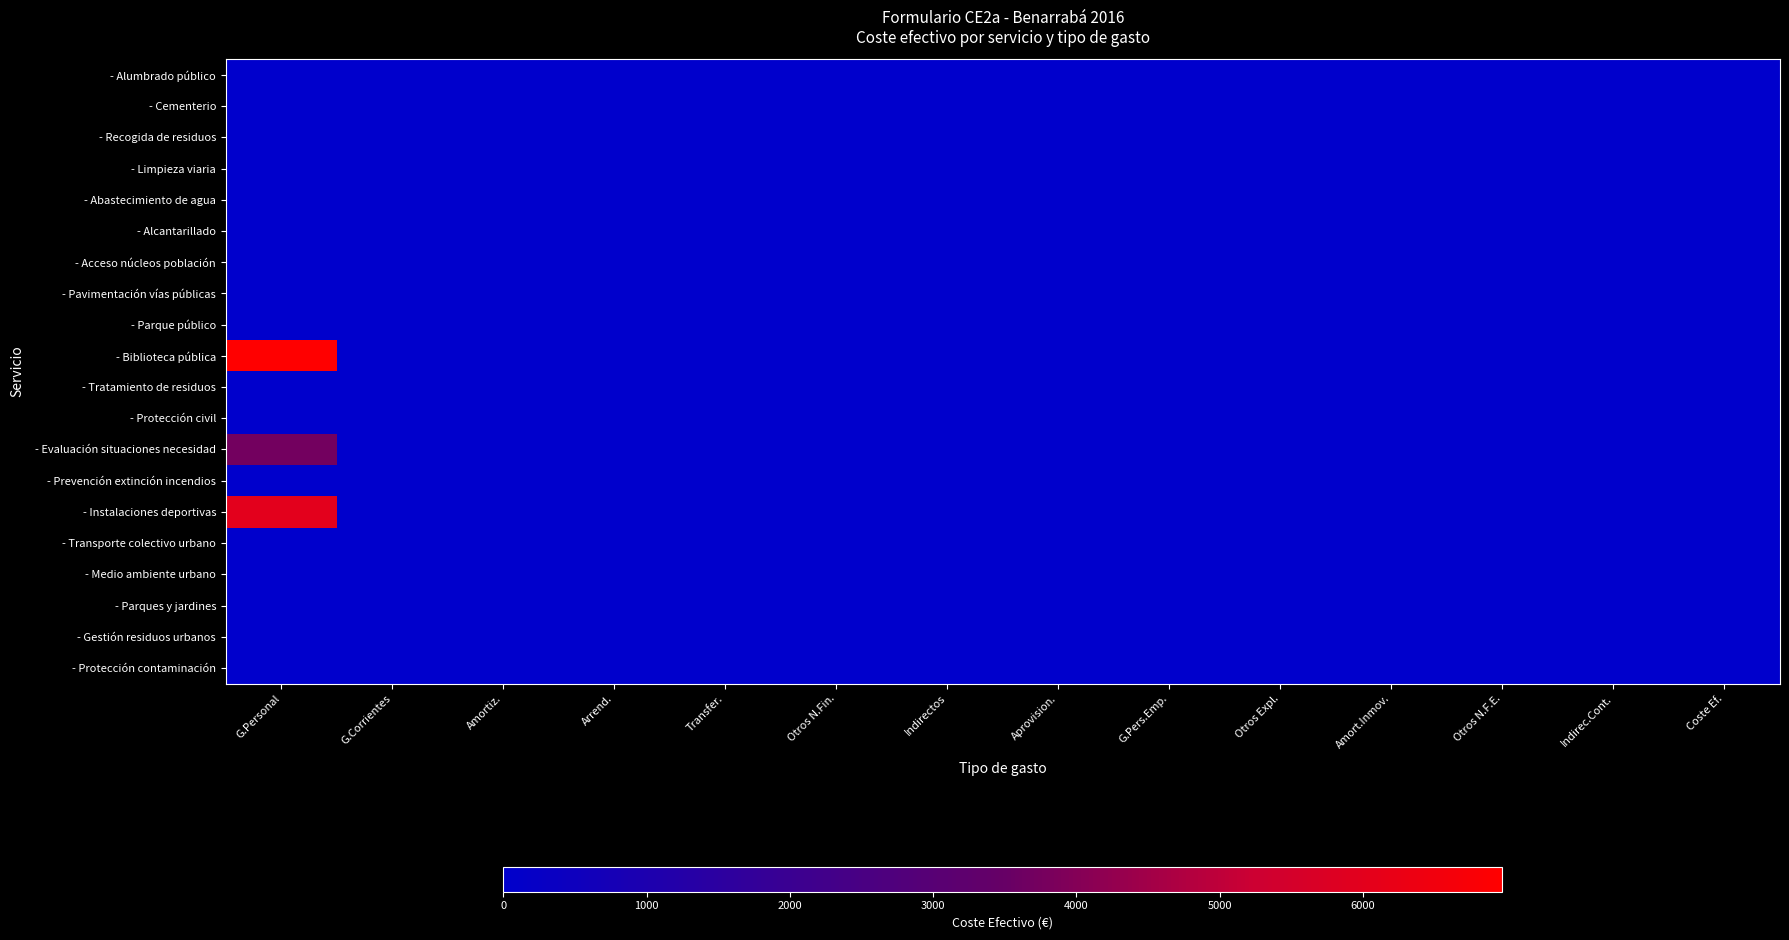

How many data points does each series have?

14